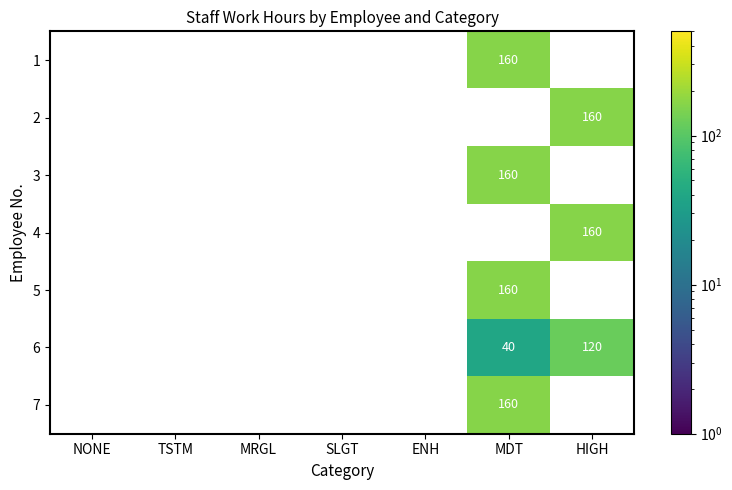

At which category is the sum across all series the highest?

MDT